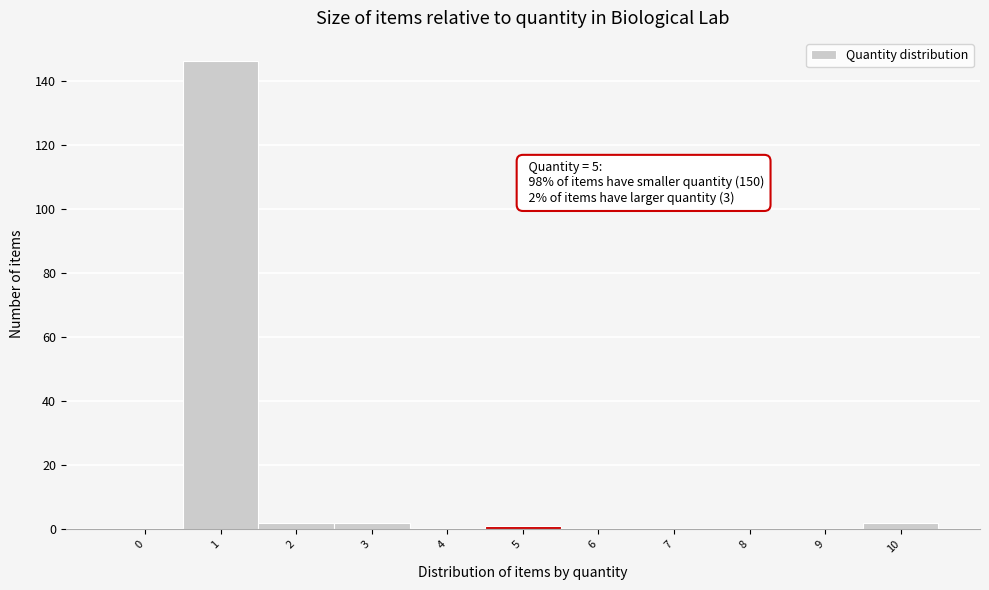

Reading right to left, what are all the values shown in this chart?

10=2	9=0	8=0	7=0	6=0	5=1	4=0	3=2	2=2	1=146	0=0